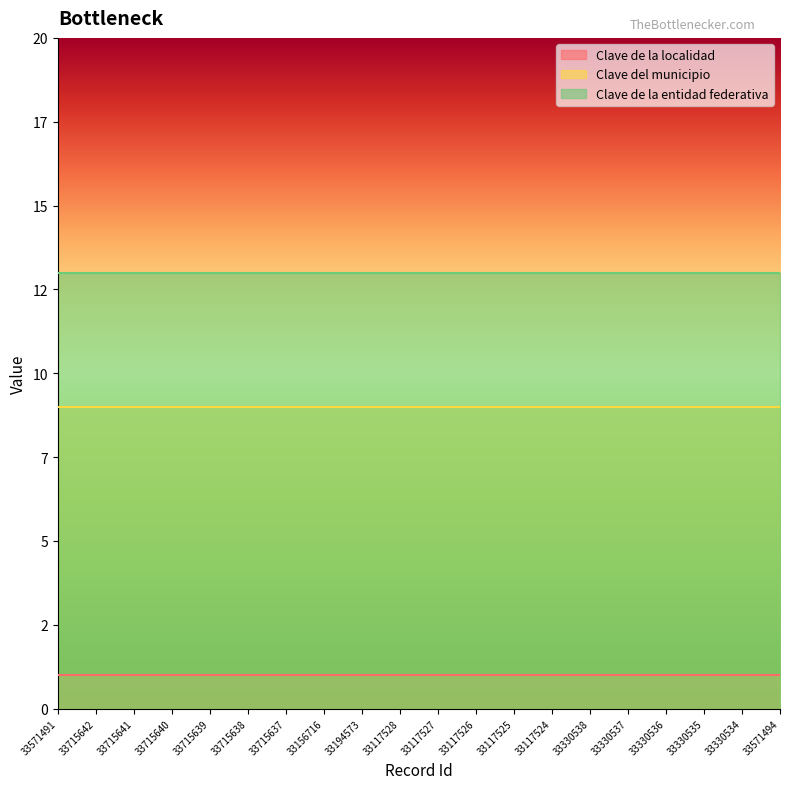

True or false: Clave de la entidad federativa has a value of 21 at 33571491.

False